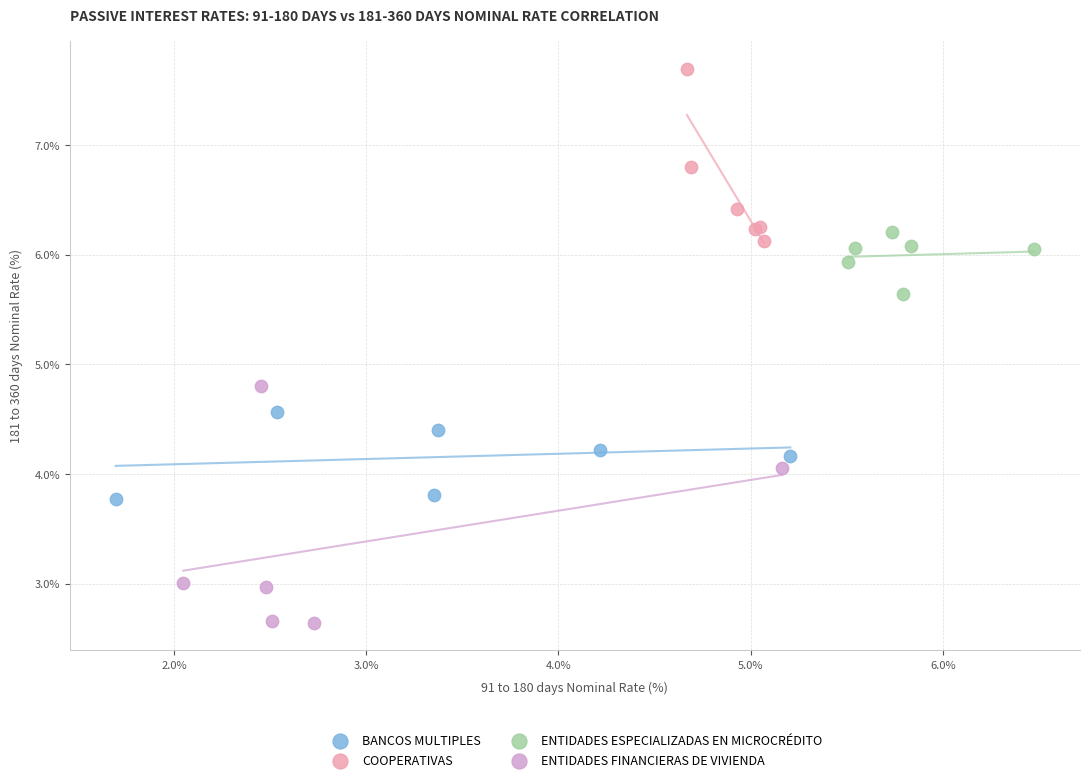

Which series reaches the maximum Y coordinate?

COOPERATIVAS